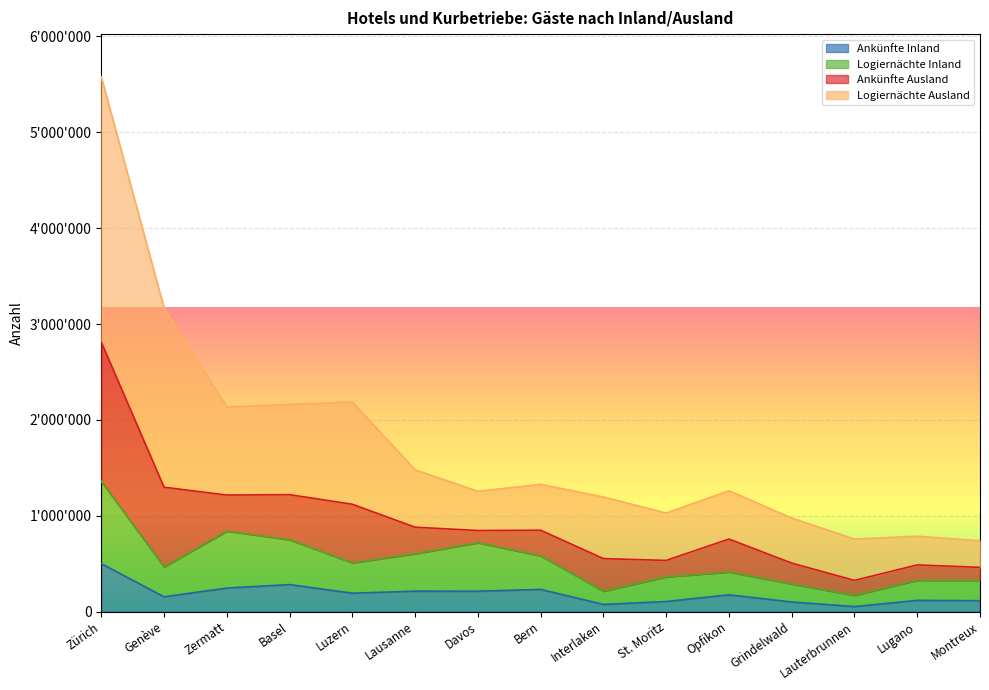

The Ankünfte Ausland series shows 1713794 at Opfikon. True or false?

False